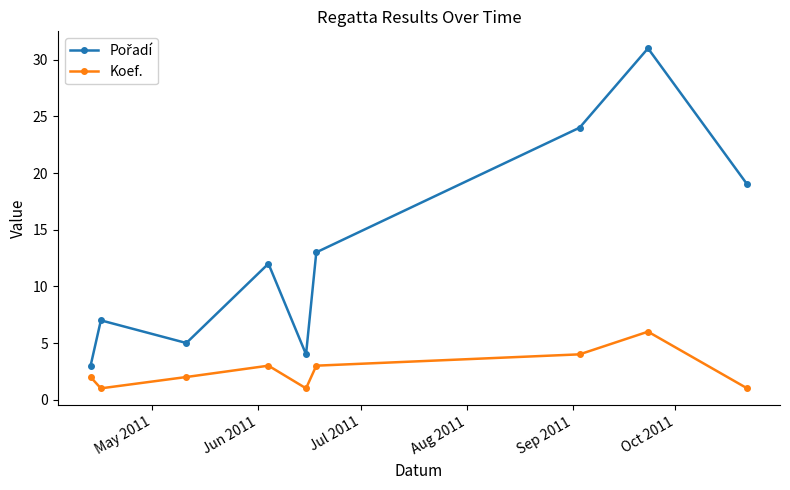

What is the difference between the second highest and second lowest values in the Koef. series?

3